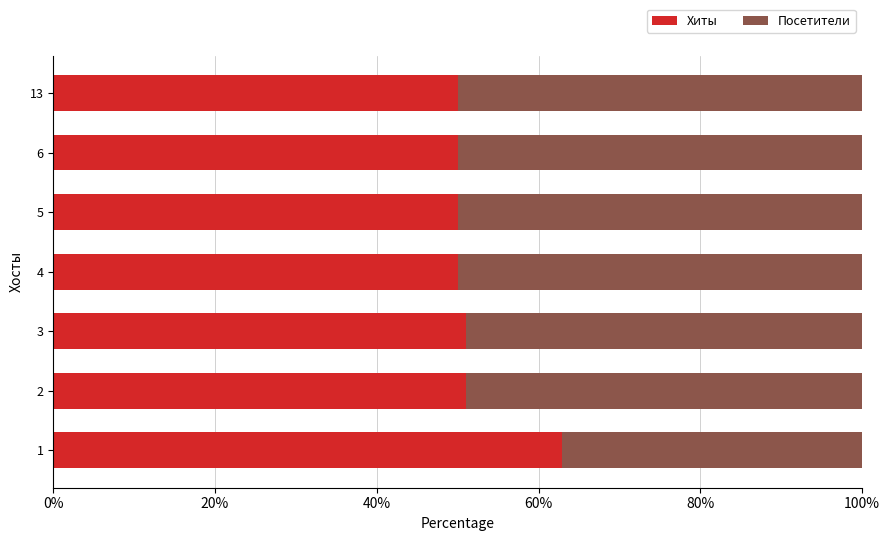

The Хиты series shows 89.6 at 5. True or false?

False